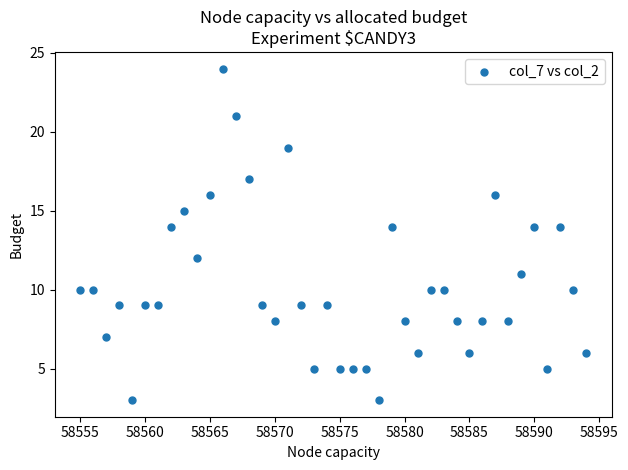

What is the range of X values (max minus min)?

39